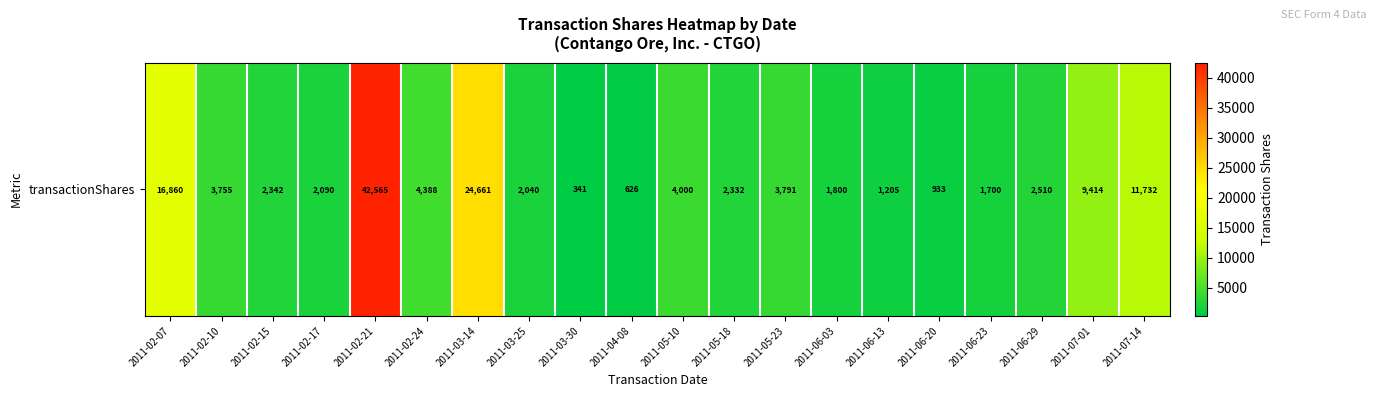

Reading right to left, list all the values displayed in this chart.

11732	9414	2510	1700	933	1205	1800	3791	2332	4000	626	341	2040	24661	4388	42565	2090	2342	3755	16860